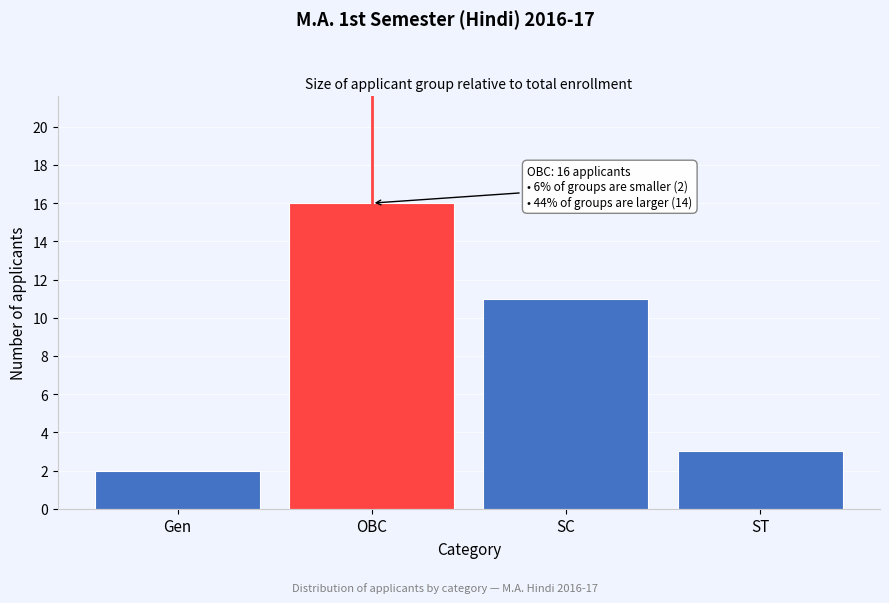

Reading left to right, list all the values displayed in this chart.

2	16	11	3